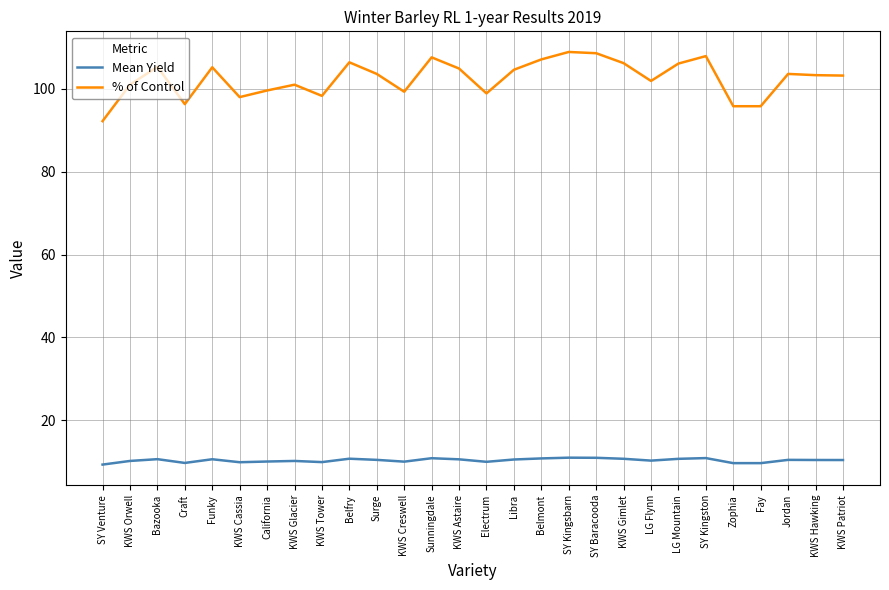

At which label does % of Control first exceed 103?

Bazooka